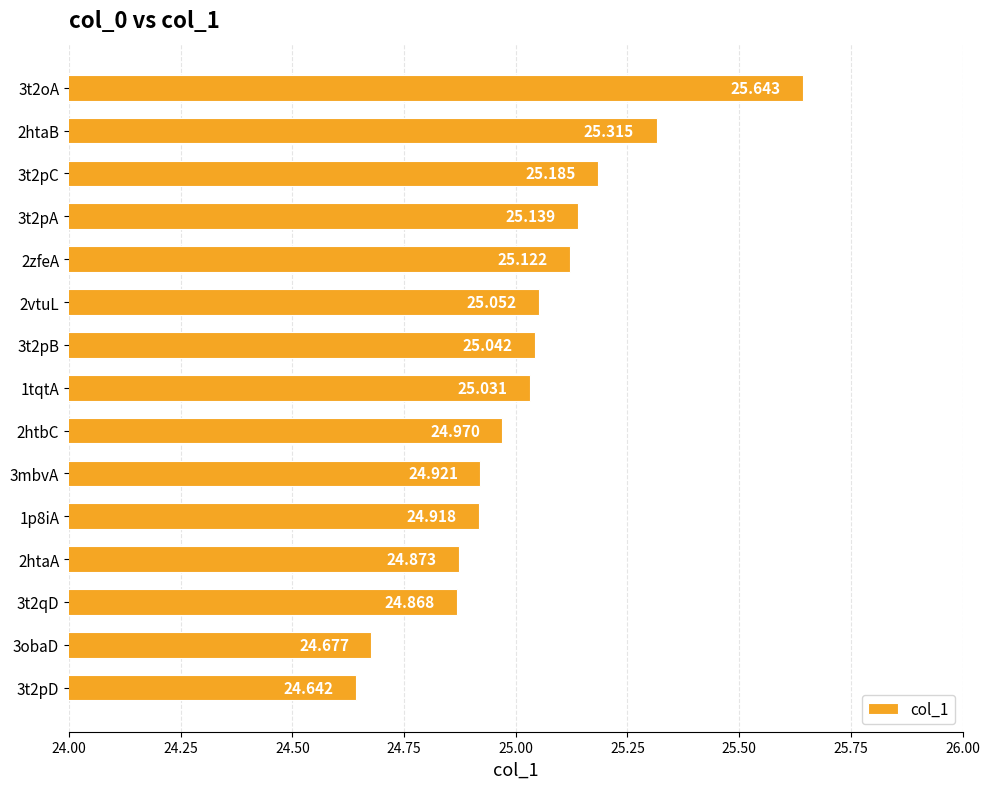

Are the bars horizontal?

Yes